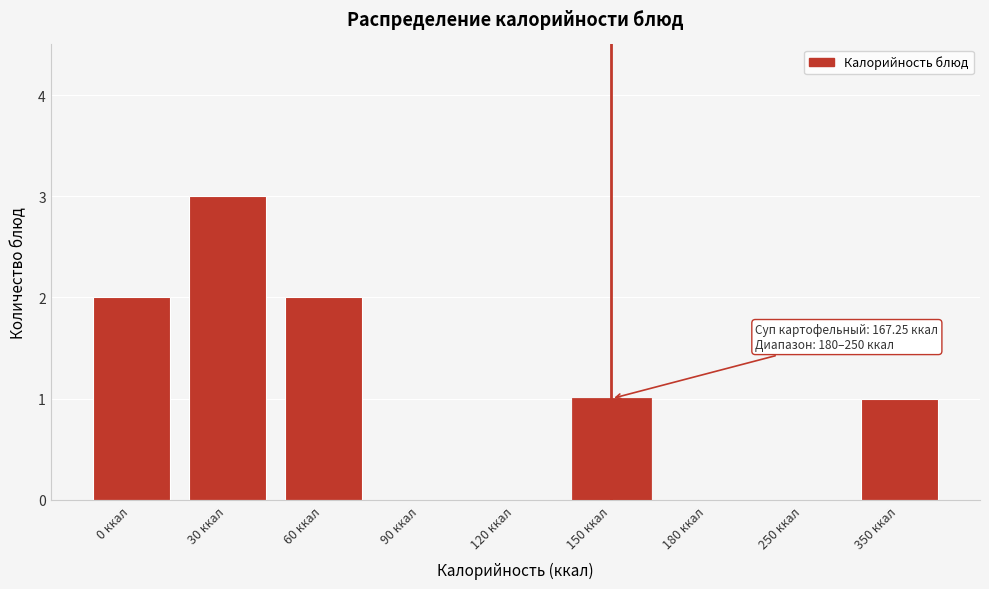

Reading left to right, extract all data points from this chart.

0 ккал=2	30 ккал=3	60 ккал=2	90 ккал=0	120 ккал=0	150 ккал=1	180 ккал=0	250 ккал=0	350 ккал=1